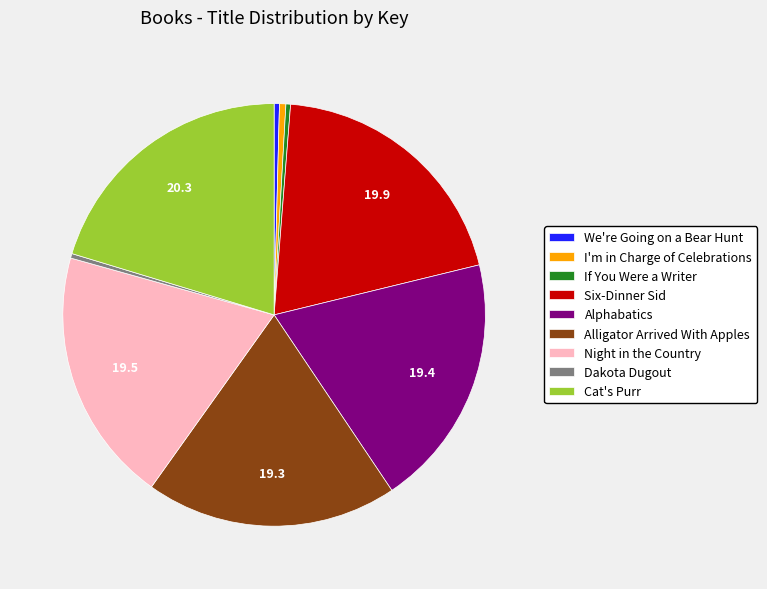

Combined, do If You Were a Writer and Alphabatics account for over 50%?

No